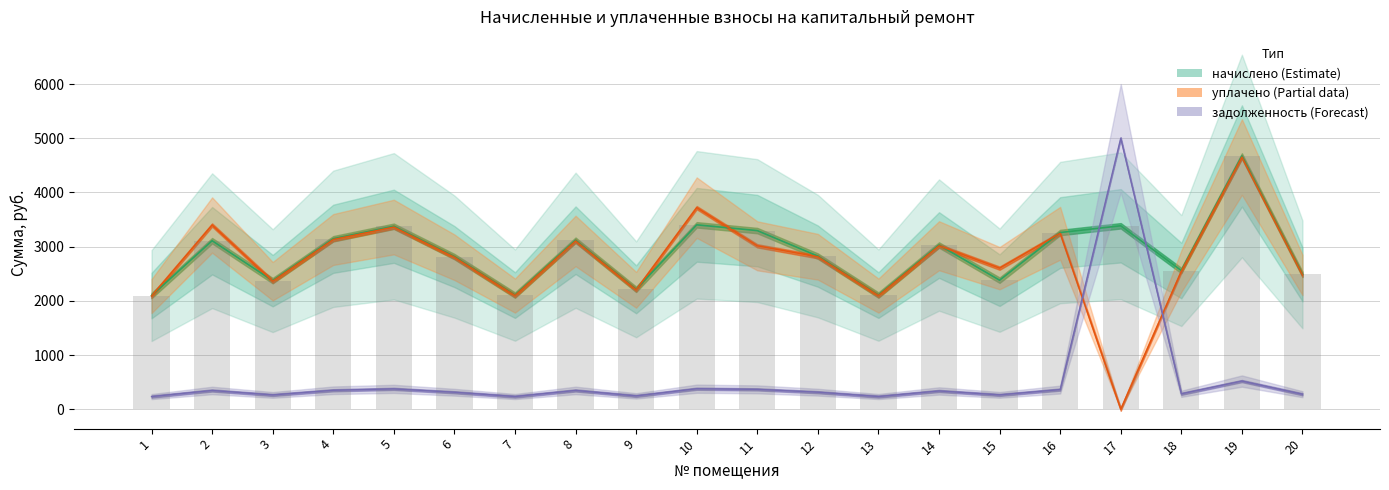

Reading left to right, transcribe all the data shown in this chart.

задолженность: 1=232.9	2=345.4	3=263.5	4=349.4	5=375.1	6=312.9	7=233.9	8=346.4	9=245.8	10=378.0	11=366.2	12=313.9	13=233.9	14=336.6	15=264.5	16=362.2	17=5000.0	18=284.3	19=519.2	20=276.4
начислено: 1=2096.4	2=3109.1	3=2371.8	4=3144.6	5=3375.5	6=2815.9	7=2105.3	8=3118.0	9=2211.8	10=3402.2	11=3295.6	12=2824.8	13=2105.3	14=3029.1	15=2380.7	16=3260.1	17=3384.4	18=2558.3	19=4672.4	20=2487.2
уплачено: 1=2087.4	2=3398.8	3=2361.6	4=3131.2	5=3361.1	6=2803.9	7=2096.3	8=3104.6	9=2202.4	10=3719.2	11=3014.7	12=2812.7	13=2096.3	14=3016.2	15=2602.5	16=3246.1	17=0.0	18=2547.4	19=4652.4	20=2476.6